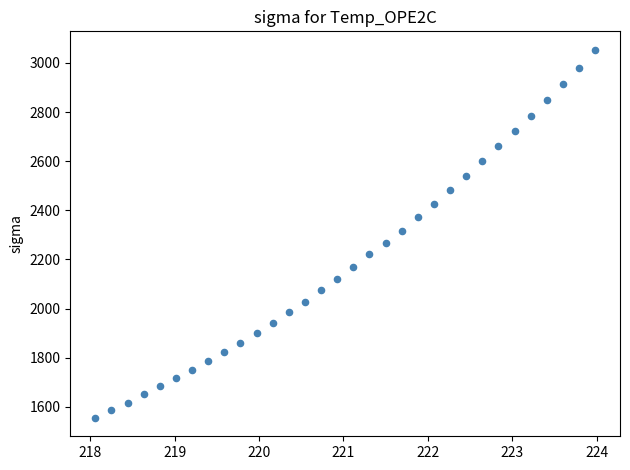

What is the range of X values (max minus min)?

5.9